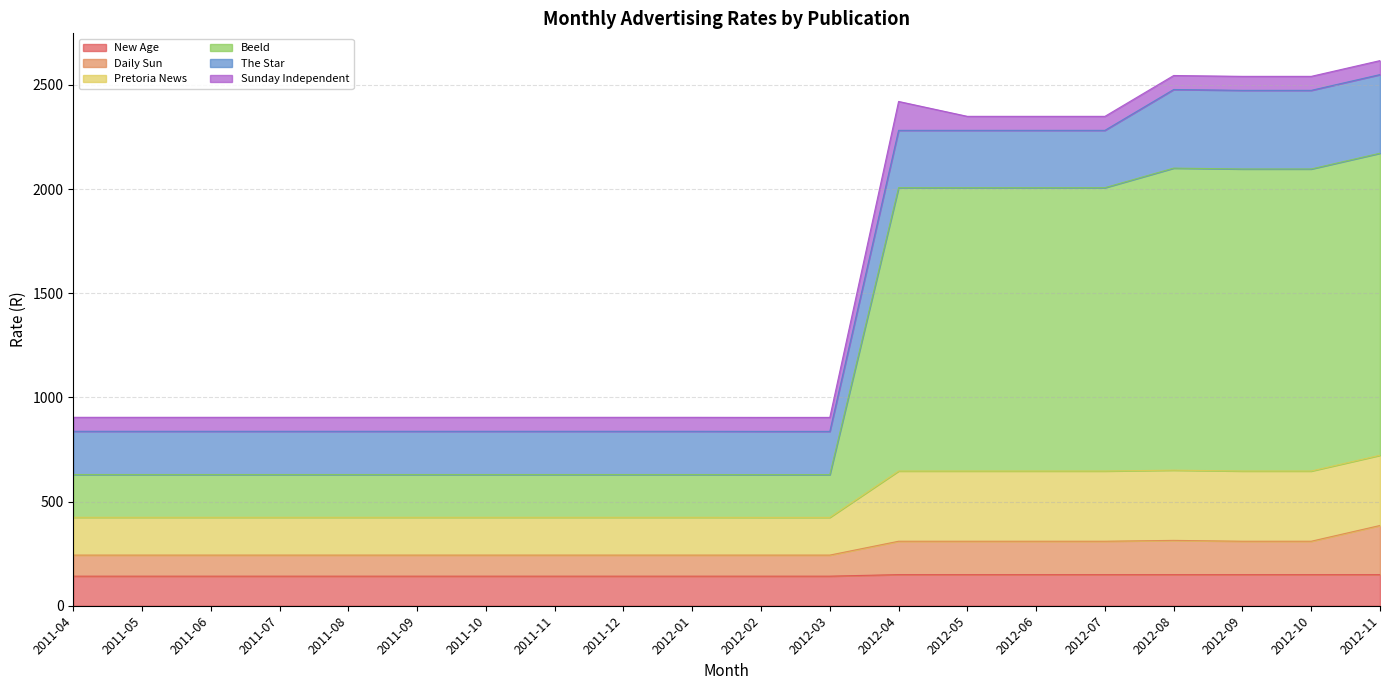

What is the highest value of the New Age series?

149.5